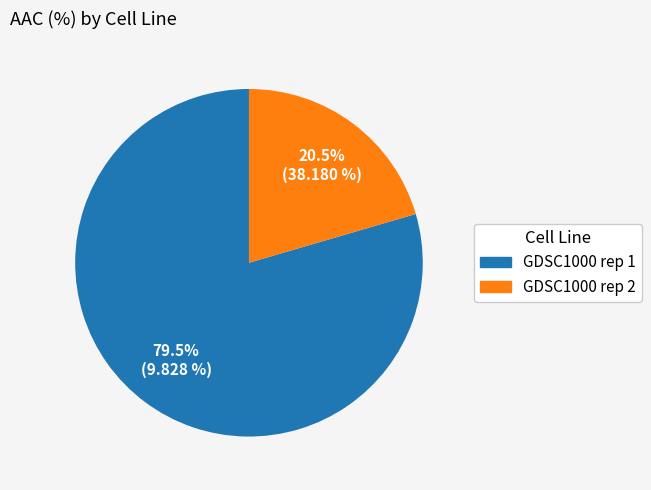

Which slice is the smallest?

GDSC1000 rep 2